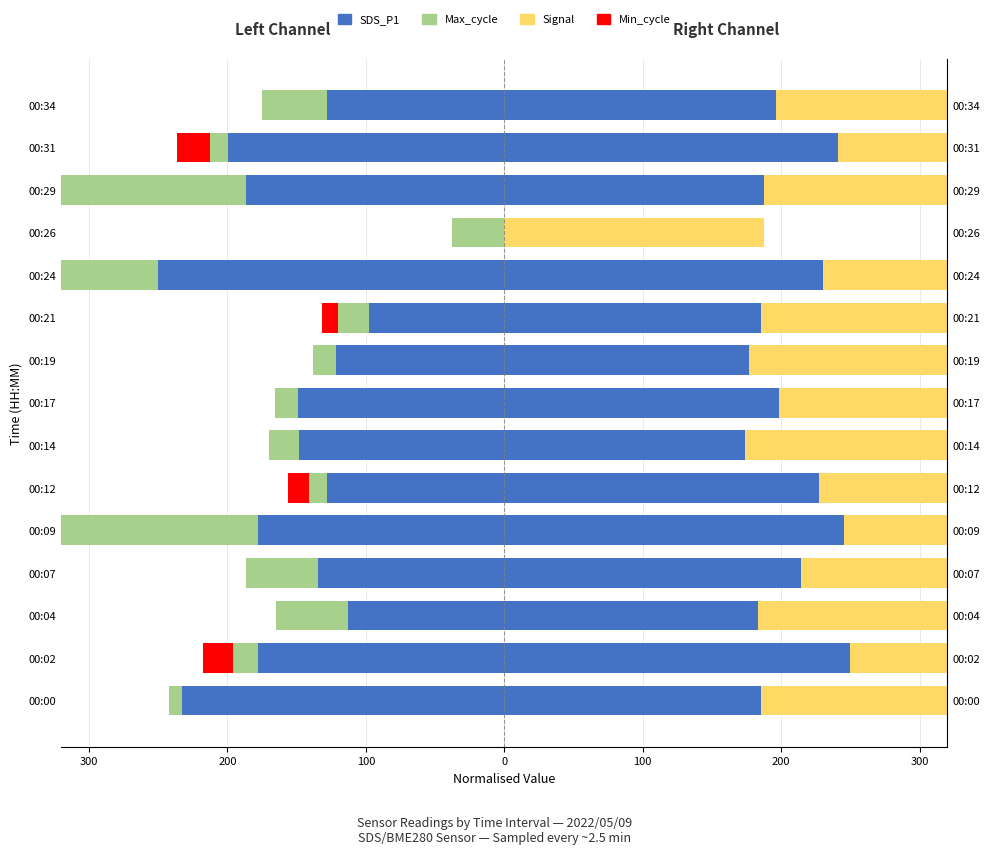

How many data points in Max_cycle are above -22?

7